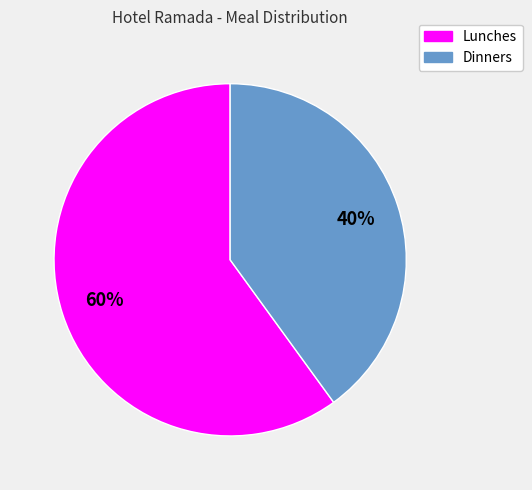

Which category accounts for the majority?

Lunches